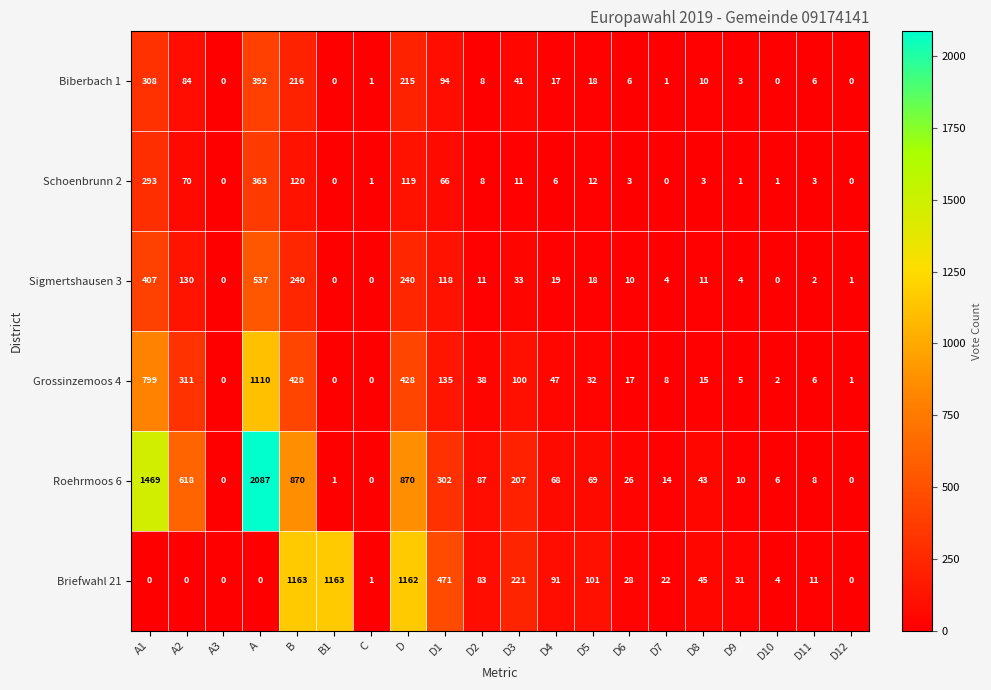

What is the greatest value displayed?

2087